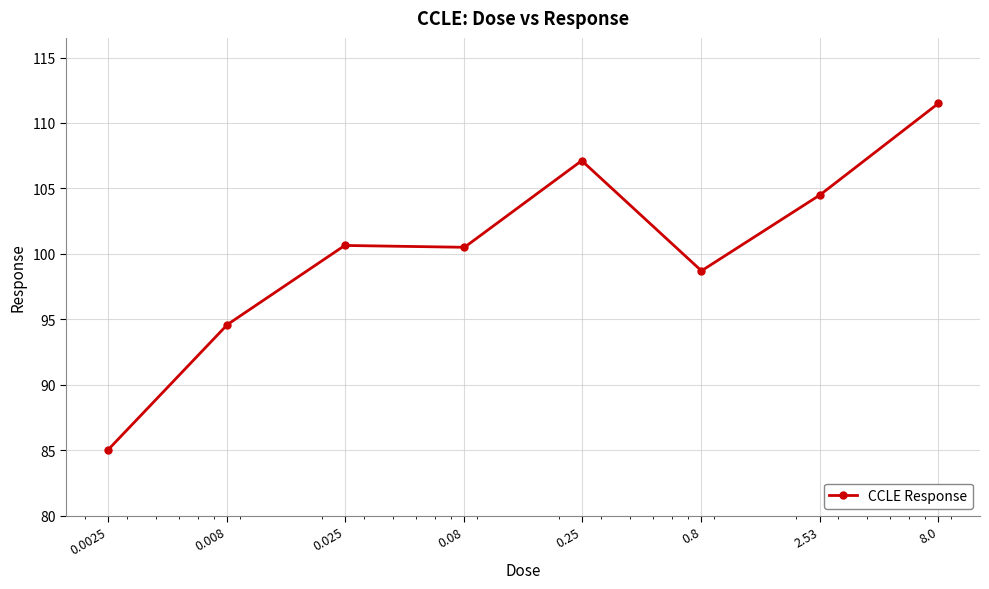

What is the value of the 6th point from the left?

98.7